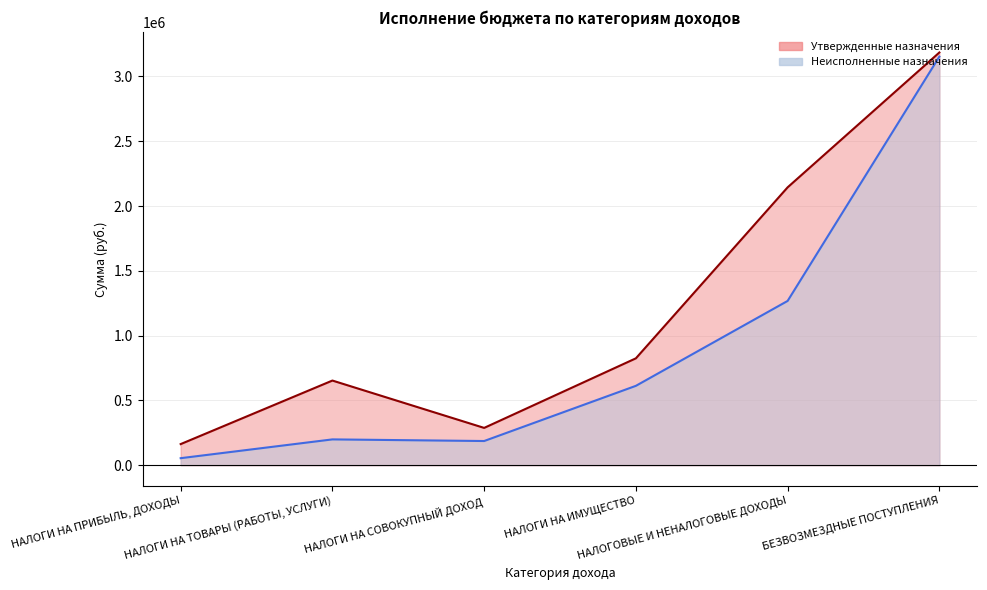

How many interior local peaks does the Неисполненные назначения series have?

1